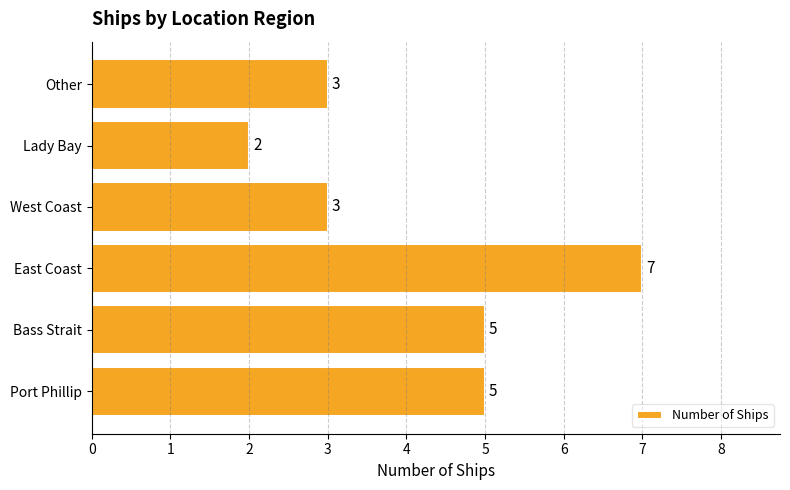

Count the number of categories in the chart.

6